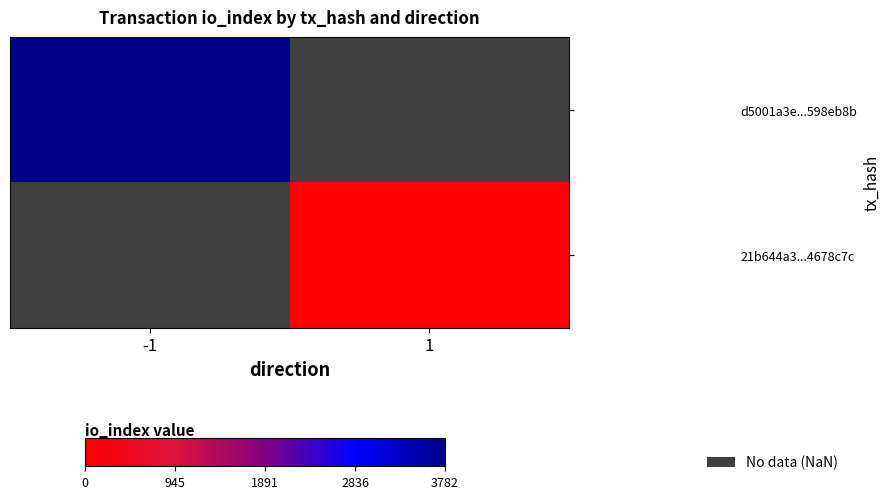

Which category has the lowest value across all series?

1